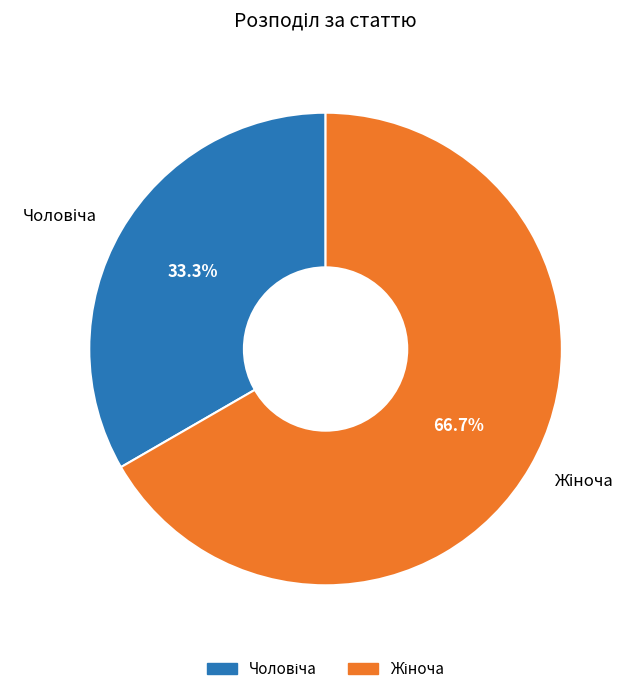

Does any single category account for the majority?

Yes